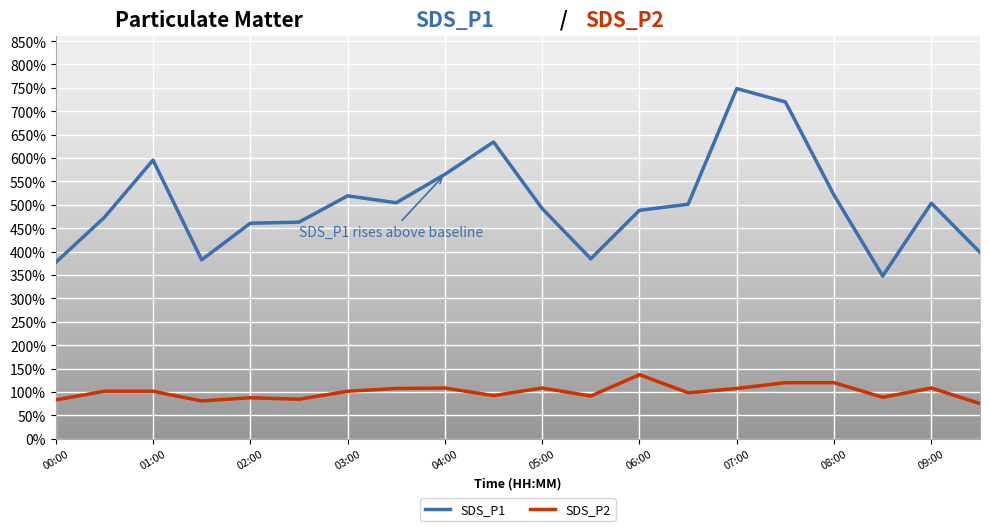

What is the minimum value shown in the chart?

75.1